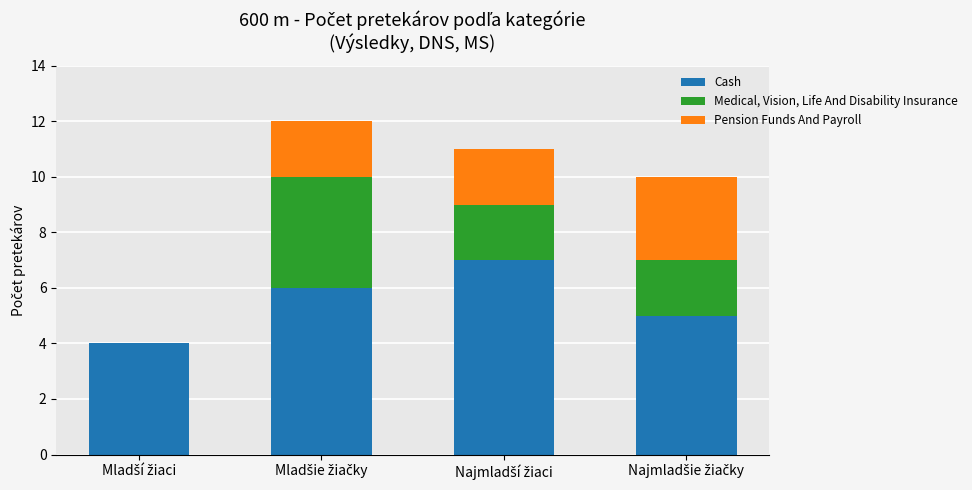

What is the highest value of the Cash series?

7